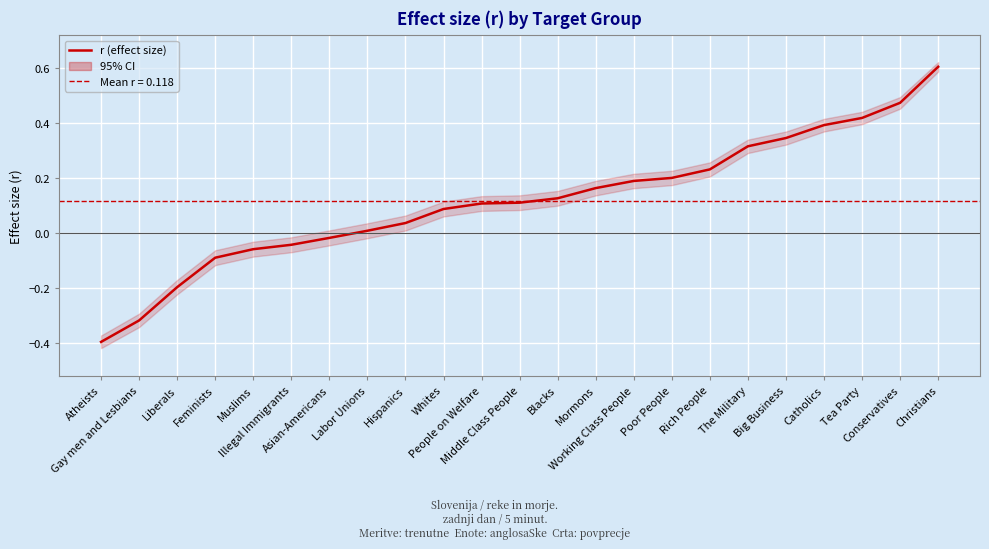

Where does the data first go above 0?

Labor Unions